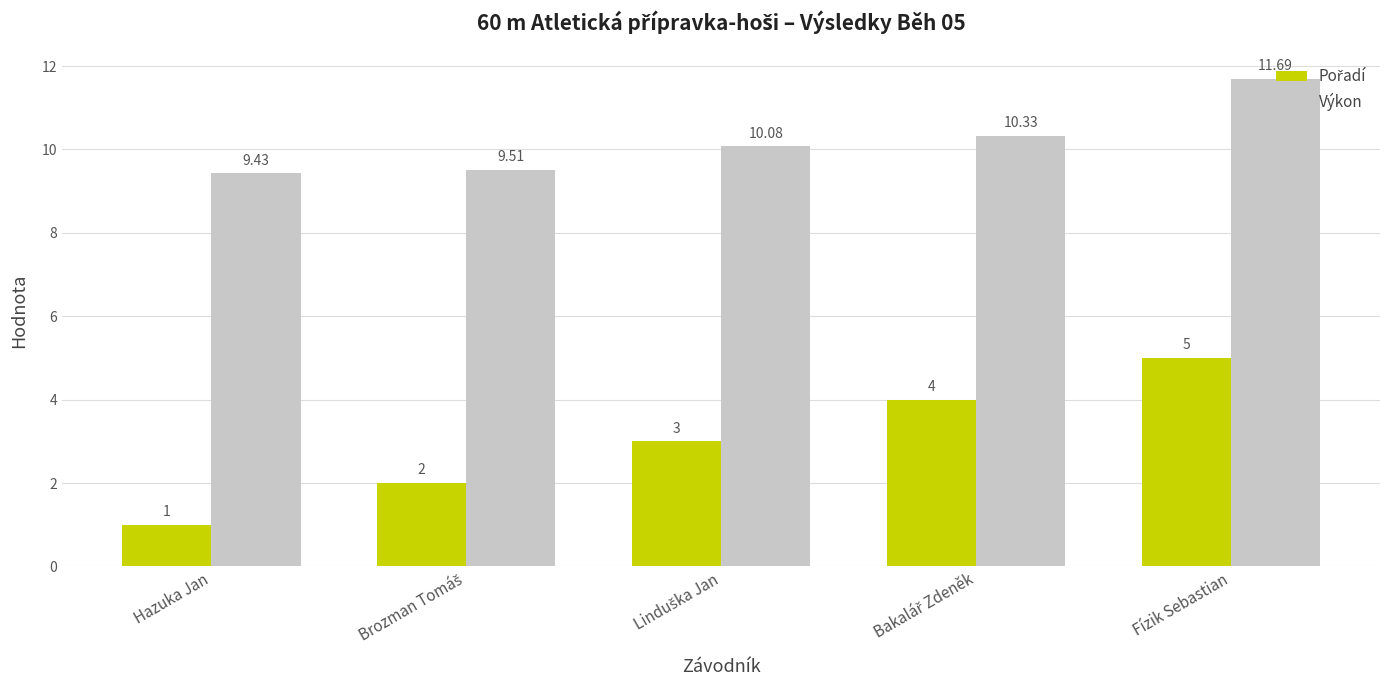

Which category has the highest value across all series?

Fízik Sebastian